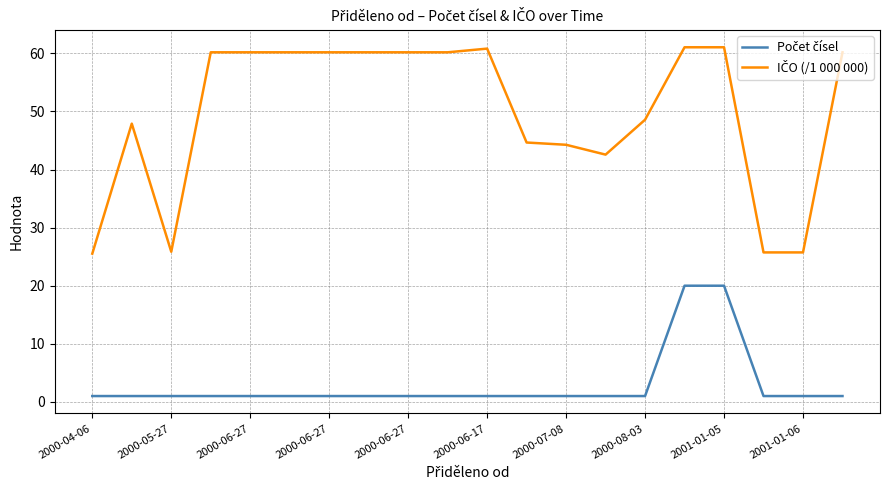

What is the greatest value displayed?

61.1